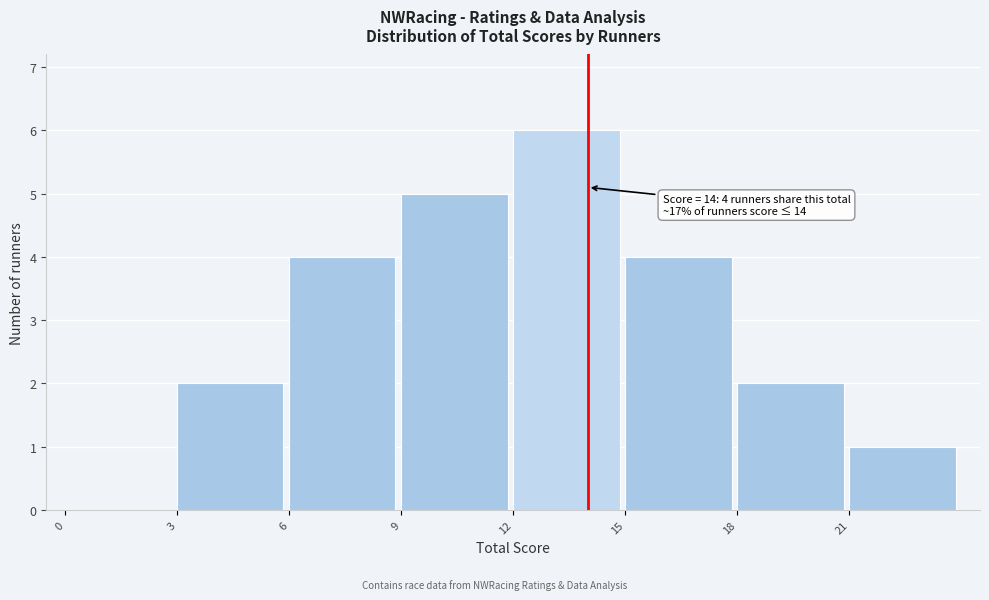

Which range on the x-axis has the tallest bar?

12 to 15